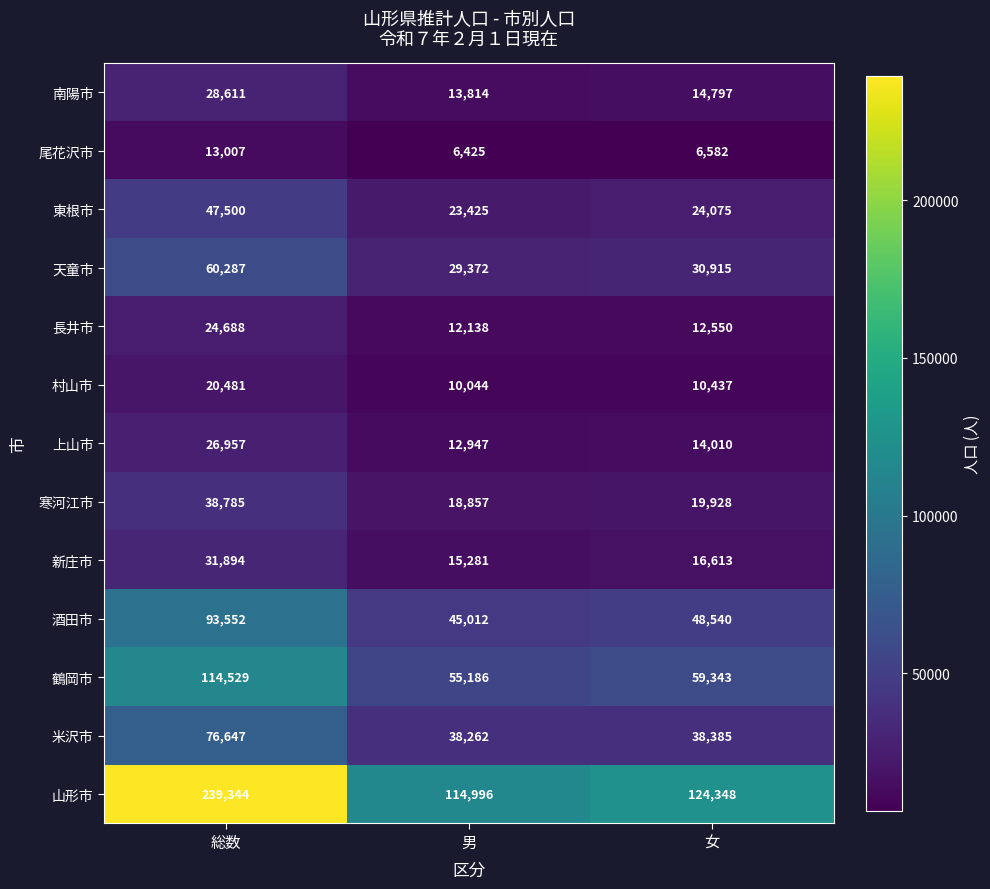

Rank the series by their maximum value, from lowest to highest.

尾花沢市, 村山市, 長井市, 上山市, 南陽市, 新庄市, 寒河江市, 東根市, 天童市, 米沢市, 酒田市, 鶴岡市, 山形市